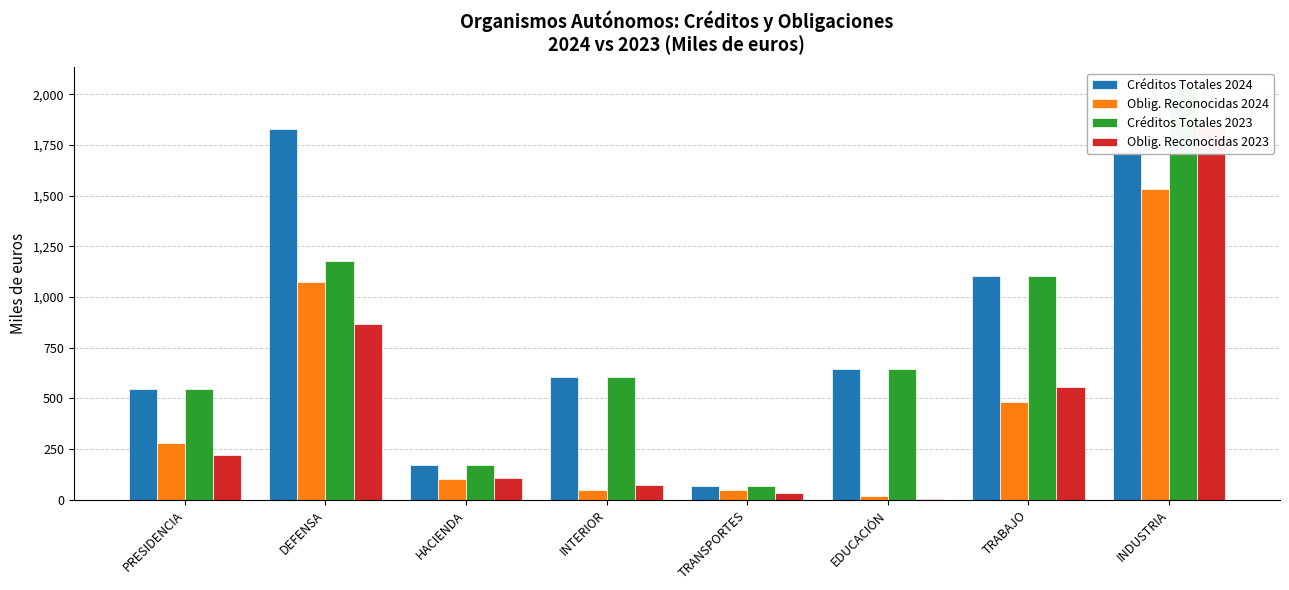

Reading right to left, list all the values displayed in this chart.

Créditos Totales 2024: 1722	1102	643	66	608	173	1830	545
Oblig. Reconocidas 2024: 1535	481	19	48	50	103	1075	279
Créditos Totales 2023: 2032	1103	643	66	608	173	1180	545
Oblig. Reconocidas 2023: 1842	557	4	36	73	109	865	221